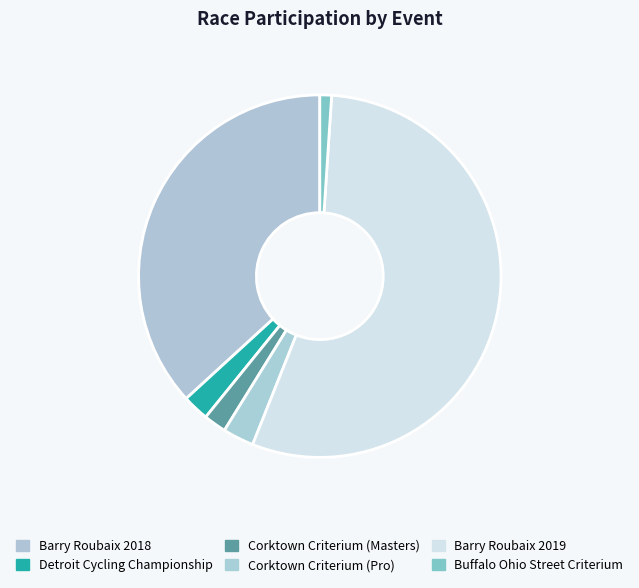

To the nearest percent, what is the difference between the largest and smallest slice percentages?

54%